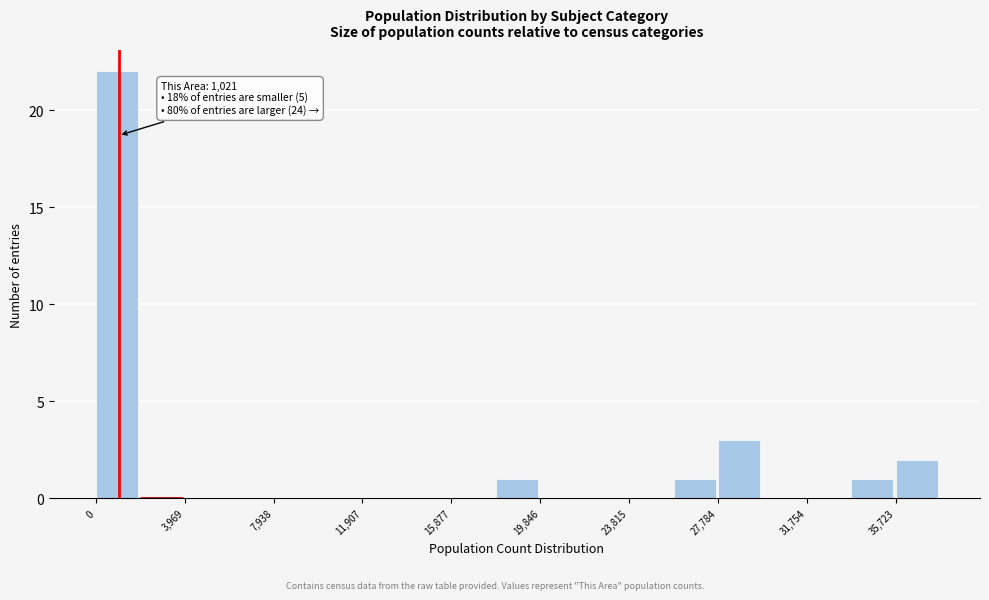

Read against the x-axis, roughly where is the centre of the tallest bar?

1000